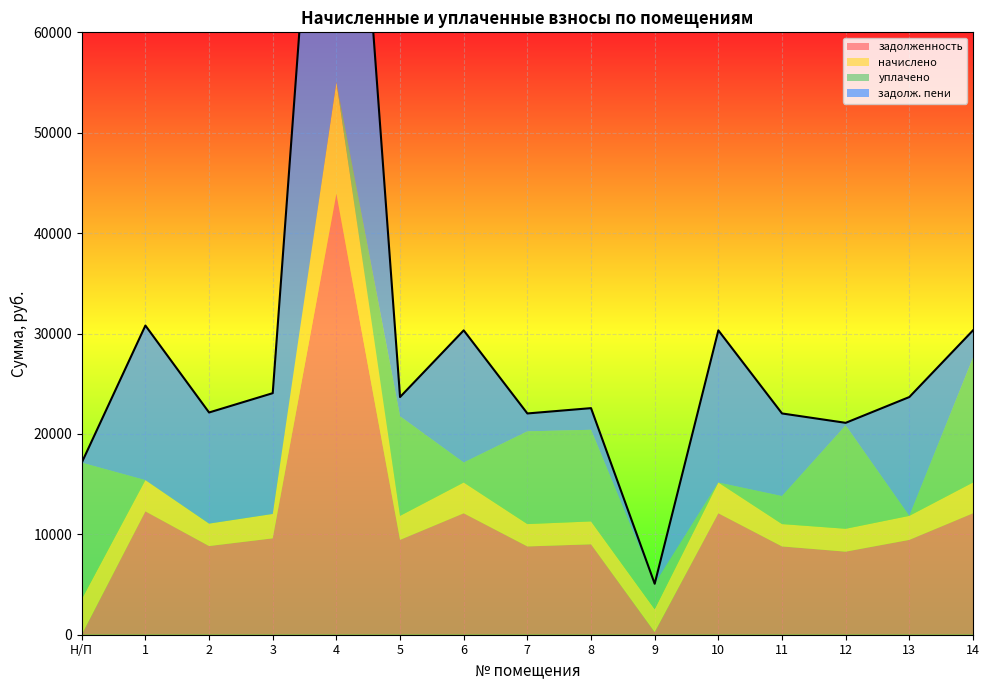

Which series has the largest total across all categories?

задолженность